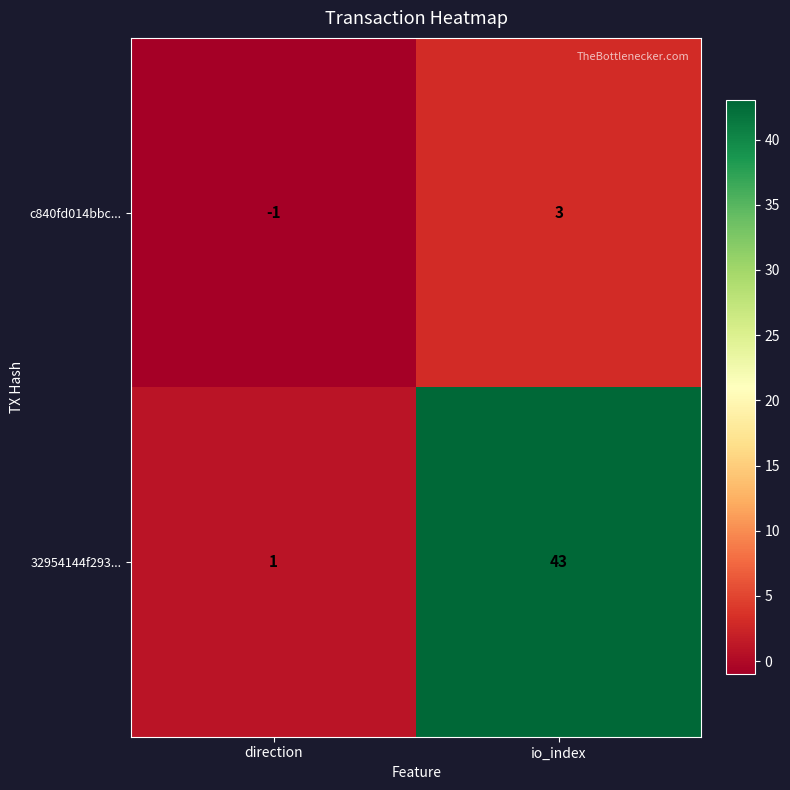

What is the approximate value of c840fd014bbc... at io_index?

3